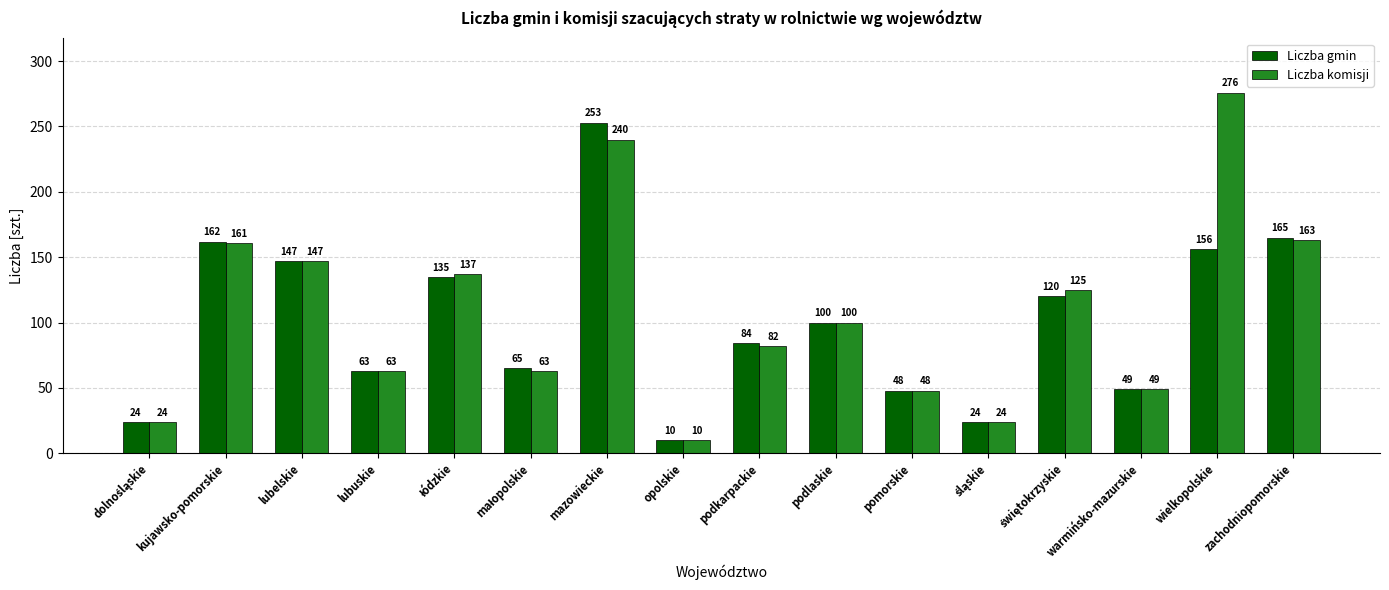

Are the bars horizontal?

No